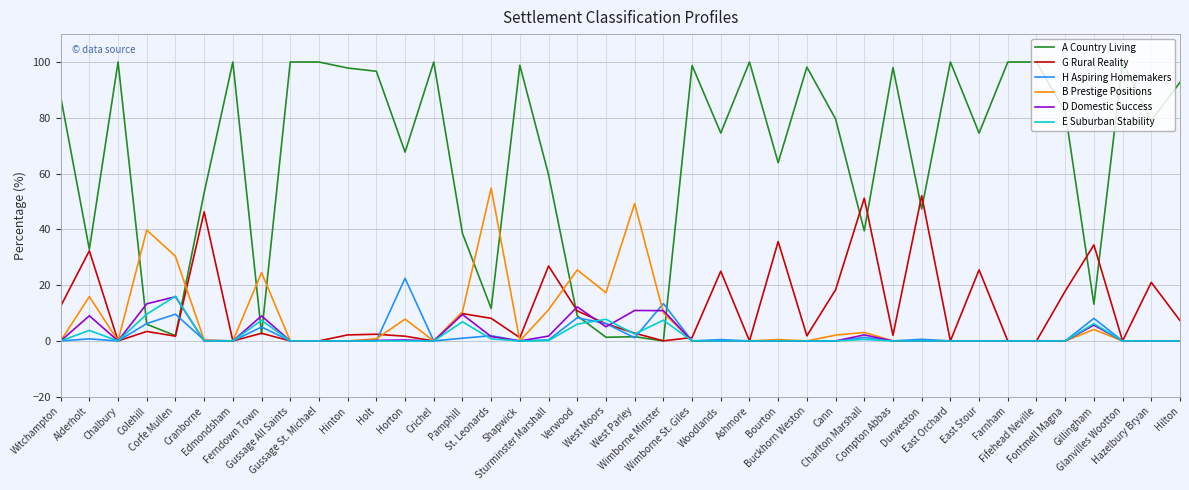

What are all the series names shown in the legend?

A Country Living, G Rural Reality, H Aspiring Homemakers, B Prestige Positions, D Domestic Success, E Suburban Stability